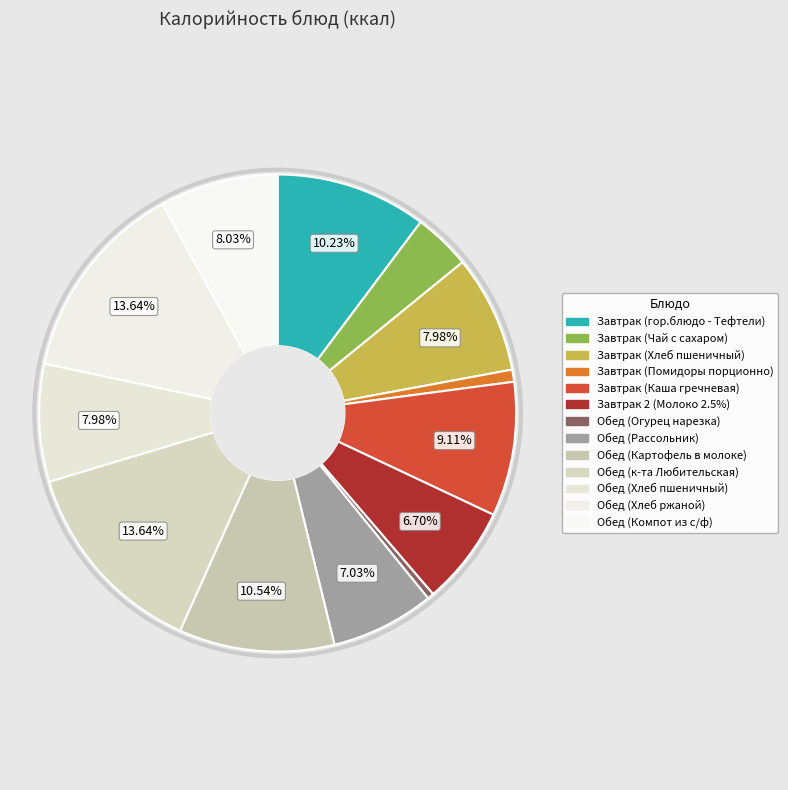

How many slices are in this pie chart?

13